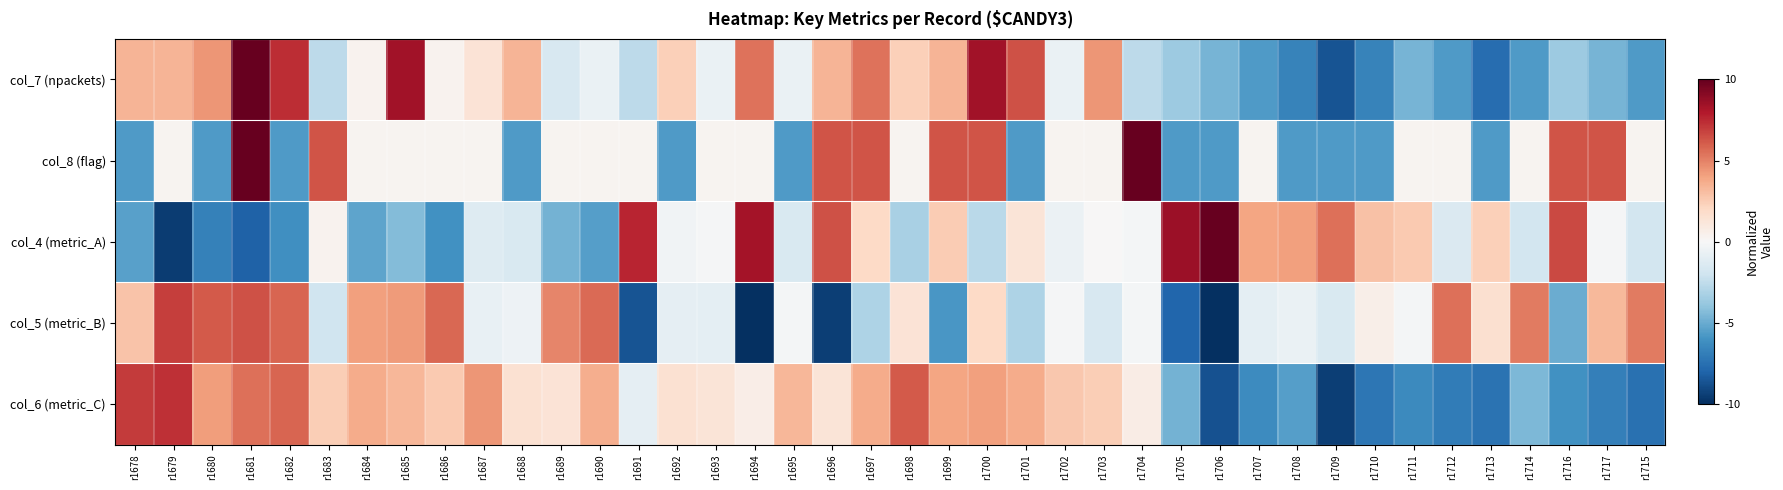

Which has a higher value, r1688 or r1715?

r1688